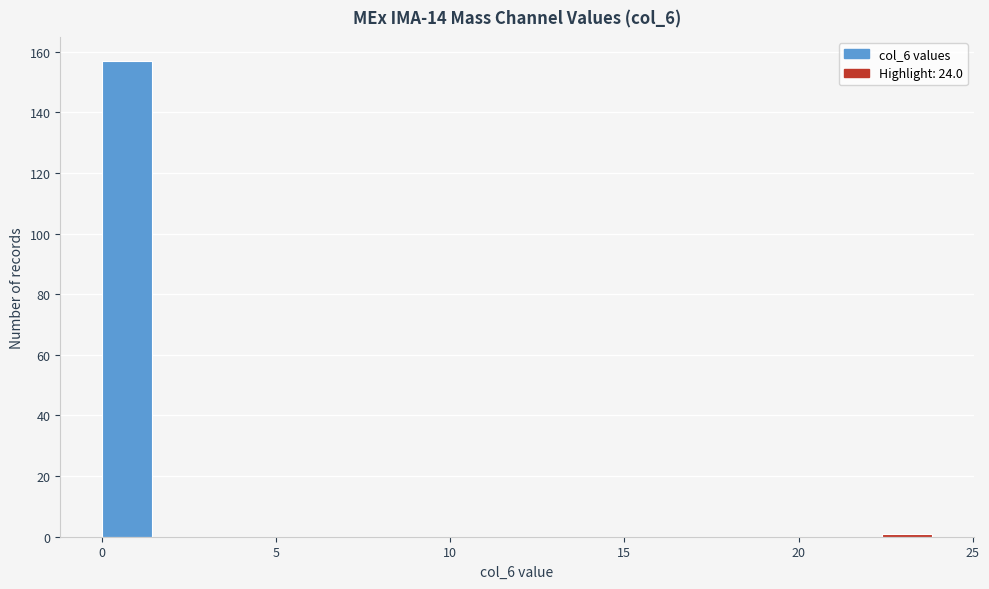

Read against the x-axis, roughly where is the centre of the tallest bar?

0.5